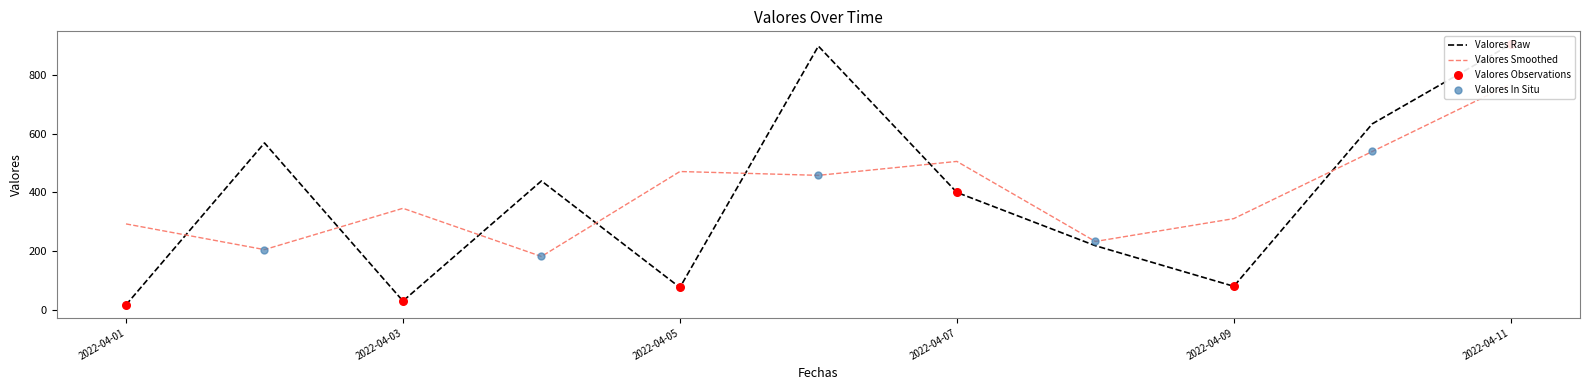

What is the change in value from 2022-04-04 to 2022-04-11?

+464